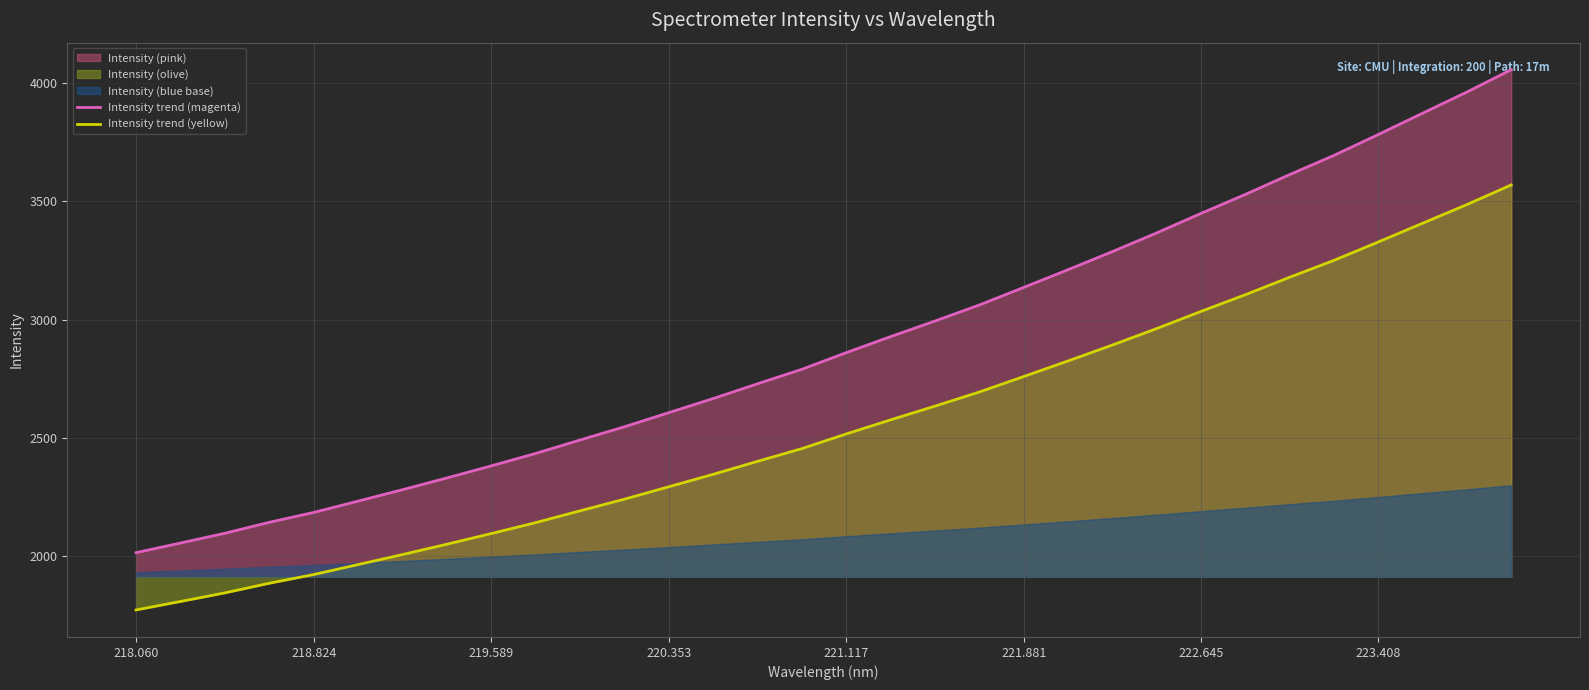

How many values in the Intensity trend (yellow) series exceed 2517?

16